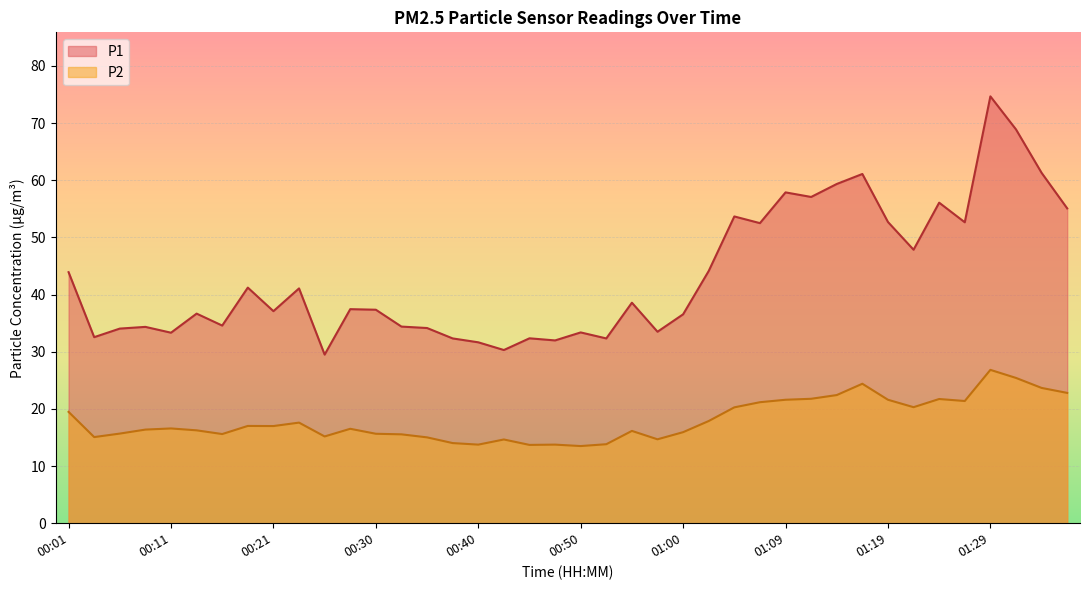

What is the label of the 31st point from the right?

00:23